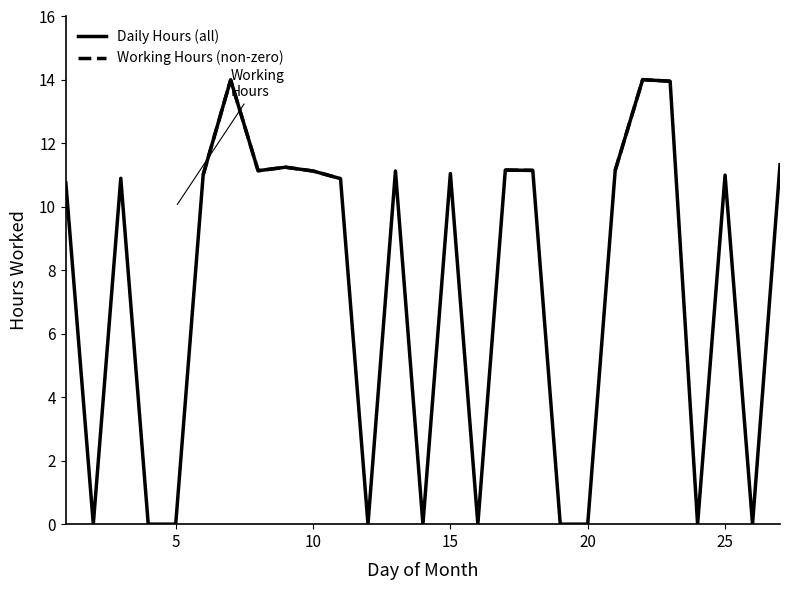

Which label corresponds to the smallest value in the chart?

5